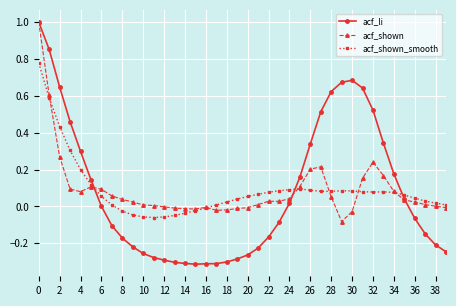

True or false: acf_shown has more than 0 points higher than both neighbors.

True